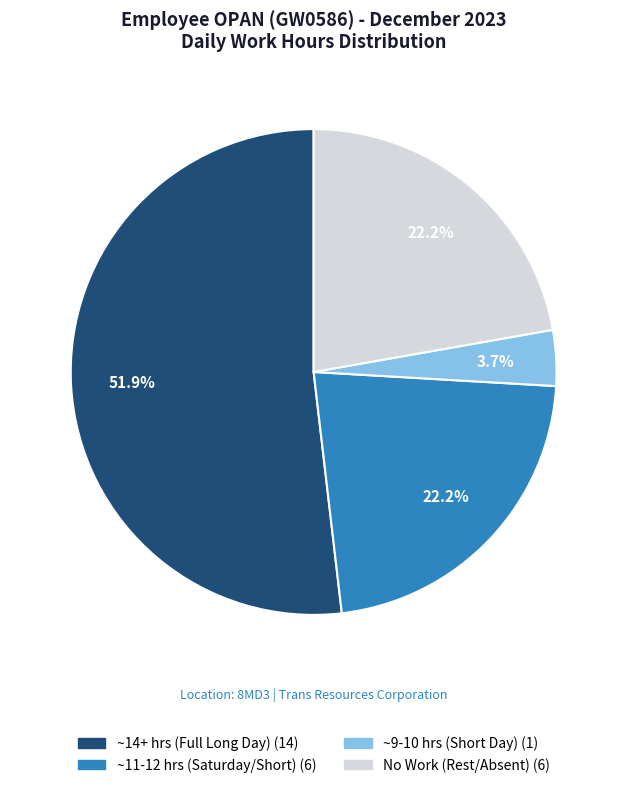

Is there a majority slice in this chart?

Yes